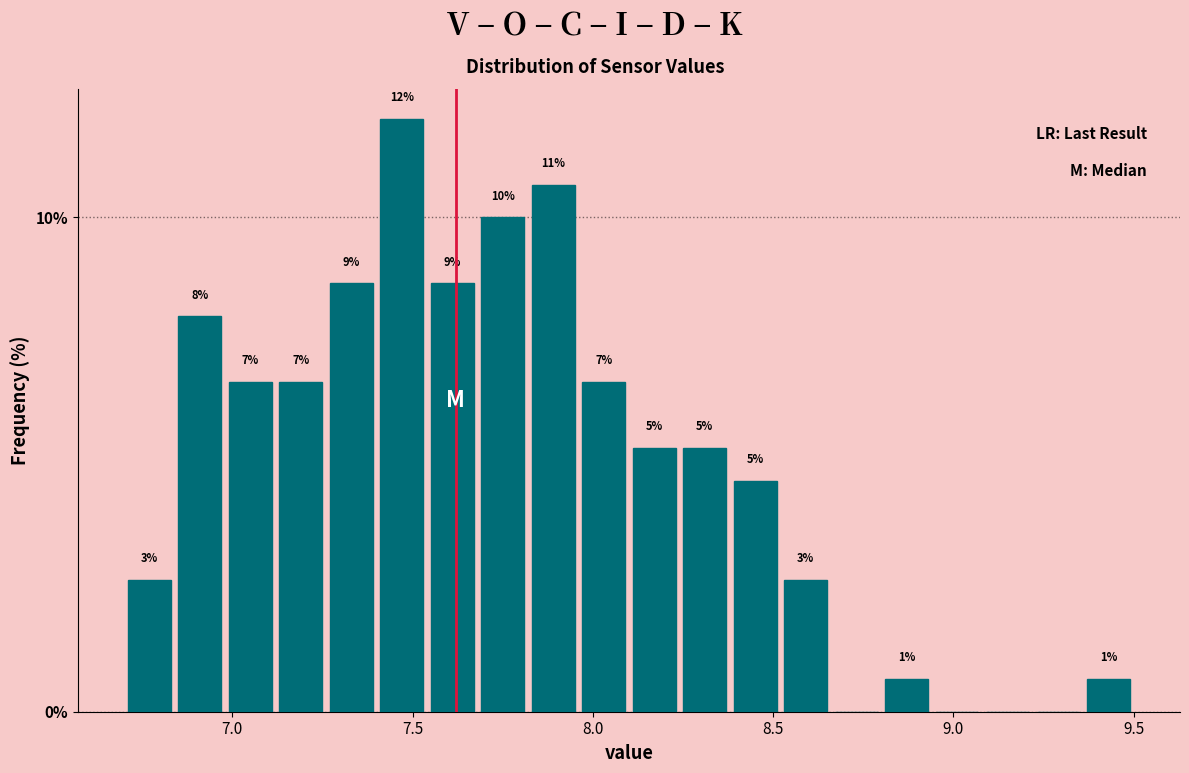

Around what value on the x-axis is the tallest bar? Give the approximate position of its centre, as read against the axis.

7.45